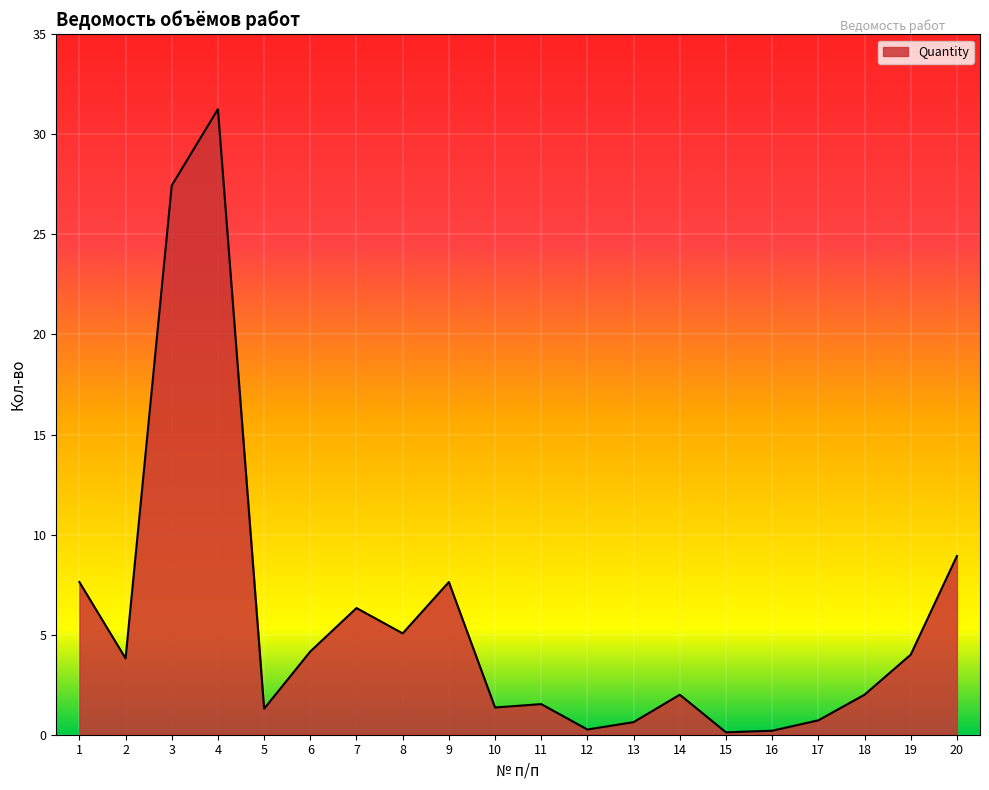

What is the difference between the values at 8 and 16?

4.9